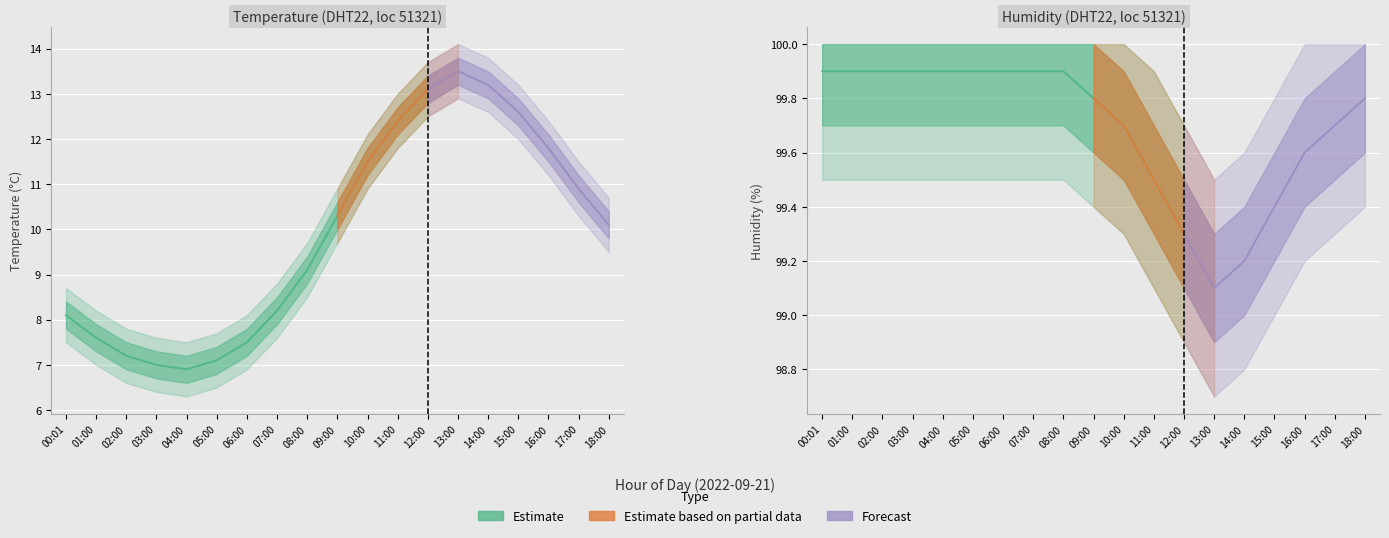

How many lines are shown in the chart?

2